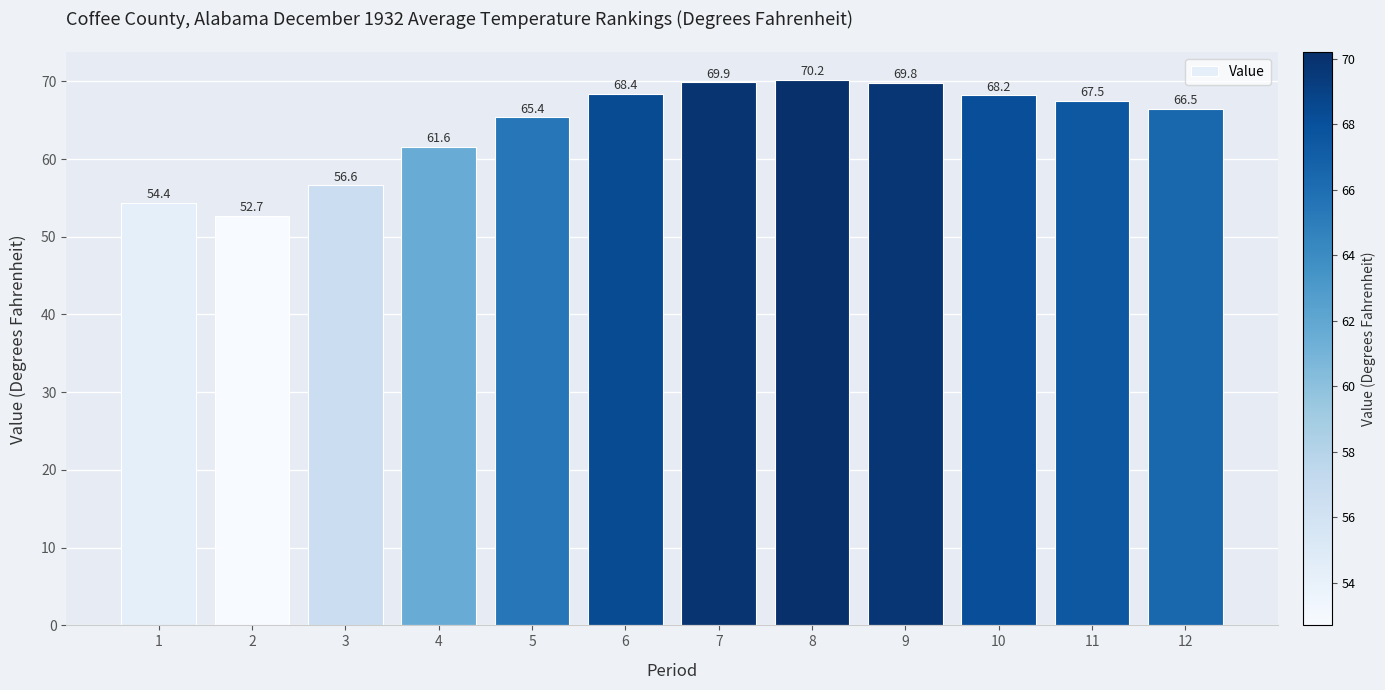

Reading left to right, transcribe all the data shown in this chart.

54.4	52.7	56.6	61.6	65.4	68.4	69.9	70.2	69.8	68.2	67.5	66.5